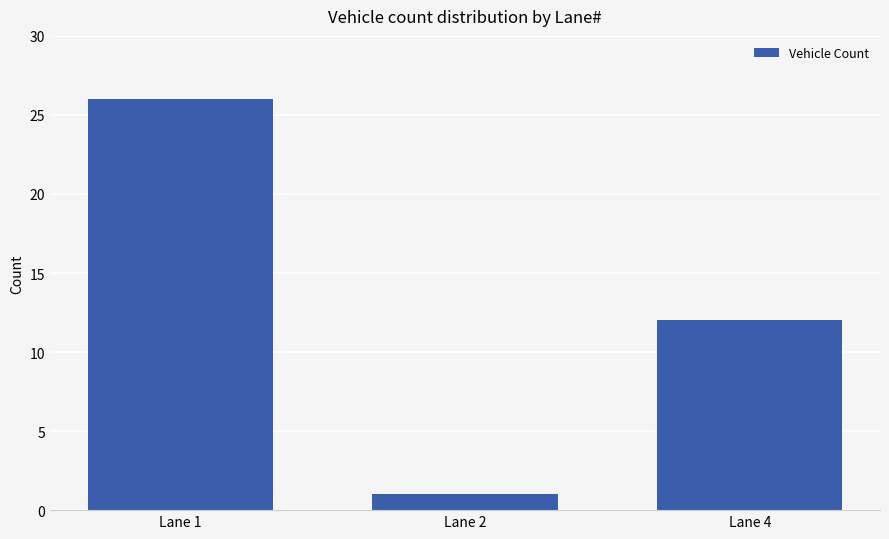

What is the difference between the maximum and minimum values?

25